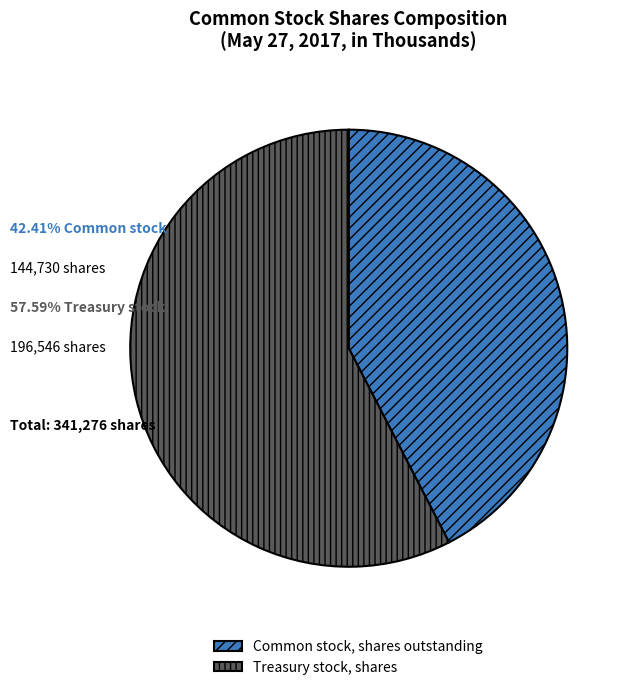

Count the number of slices in the pie.

2